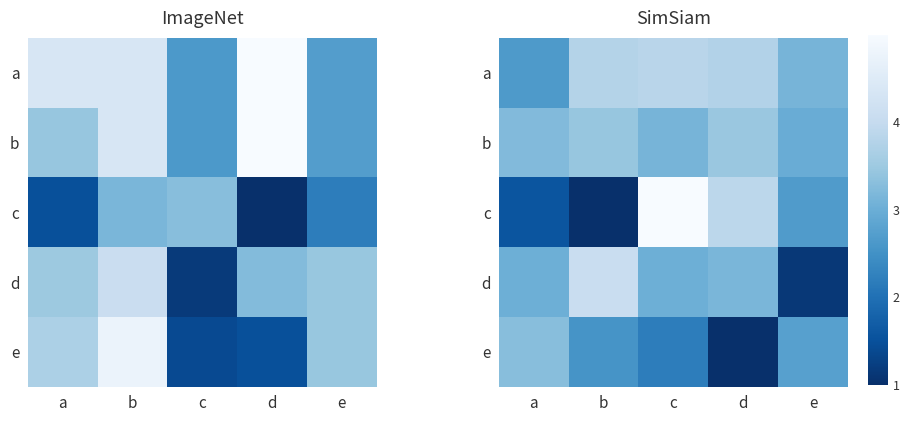

How many series are shown in this chart?

5